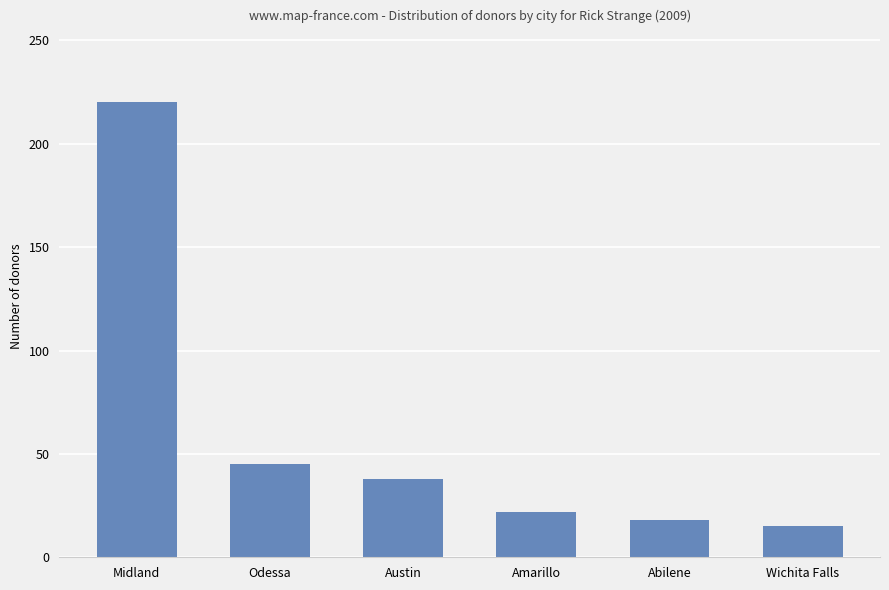

Read the value at Abilene.

18